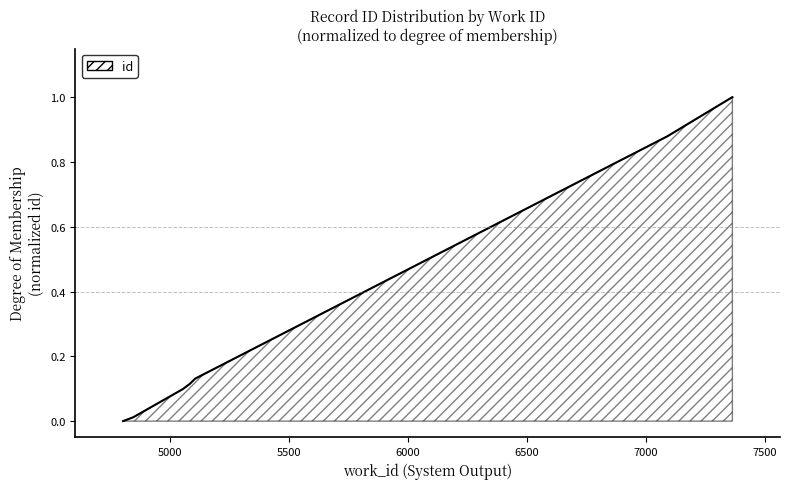

Reading right to left, transcribe all the data shown in this chart.

7364=1.0	7363=1.0	7091=0.9	5108=0.1	5086=0.1	5086=0.1	5056=0.1	4848=0.0	4807=0.0	4805=0.0